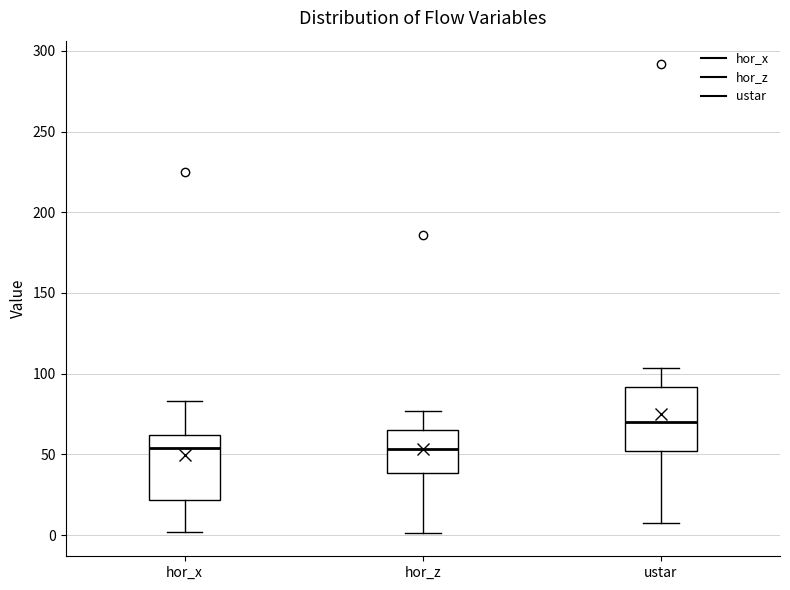

Which box has the highest median line?

ustar